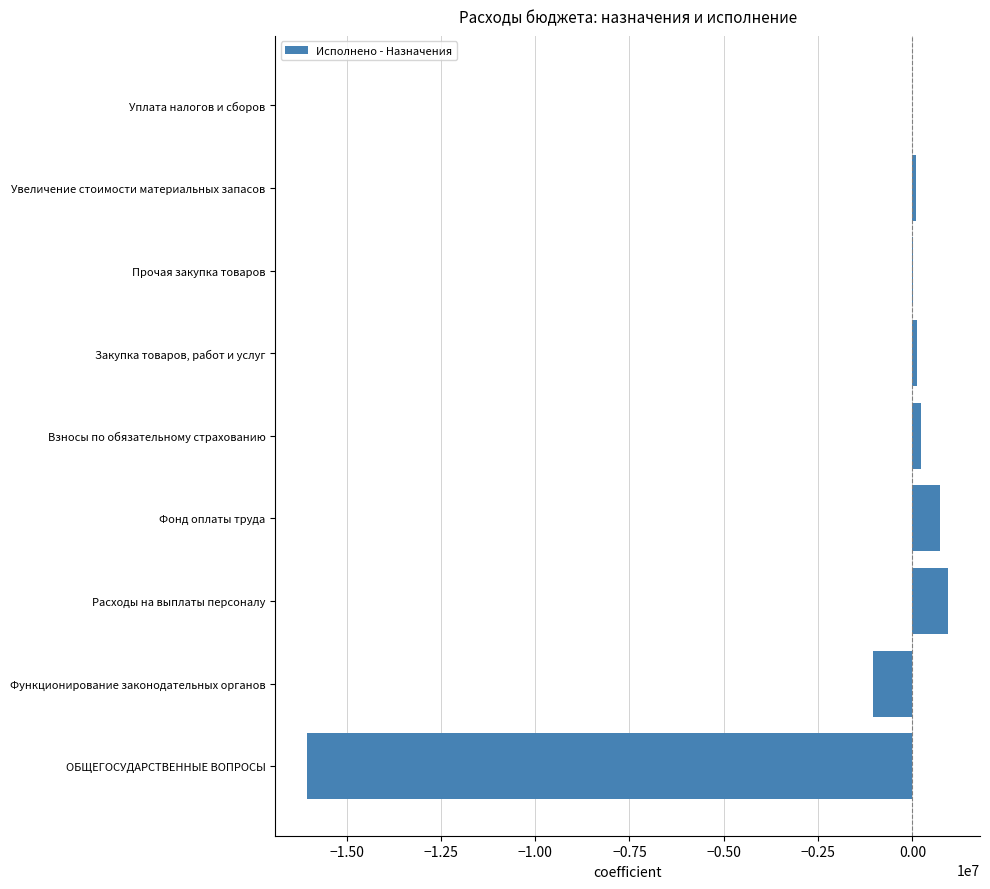

At which label is the value closest to -7548151?

Функционирование законодательных органов